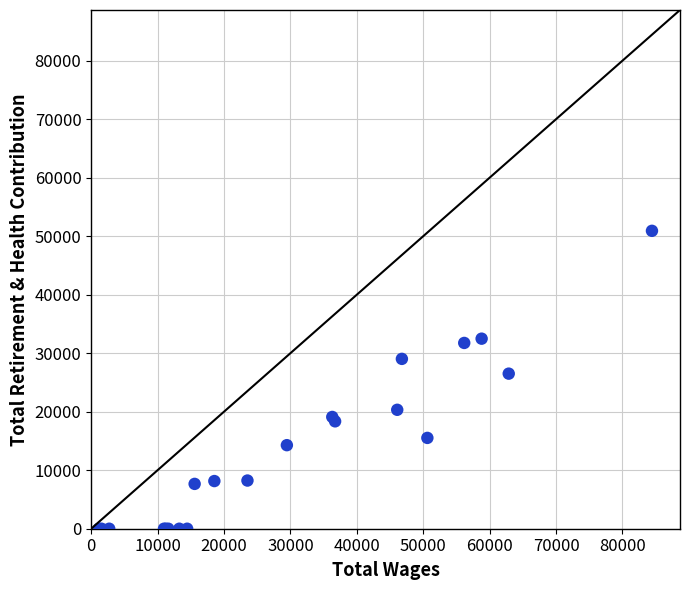

What Y value in the scatter plot is closest to 25461?

26509